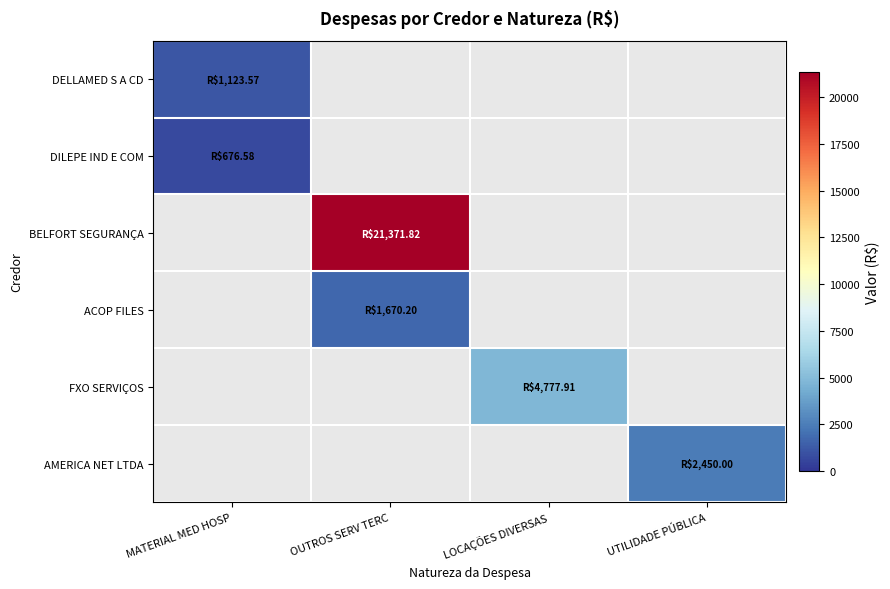

At how many categories does at least one series exceed 20565?

1